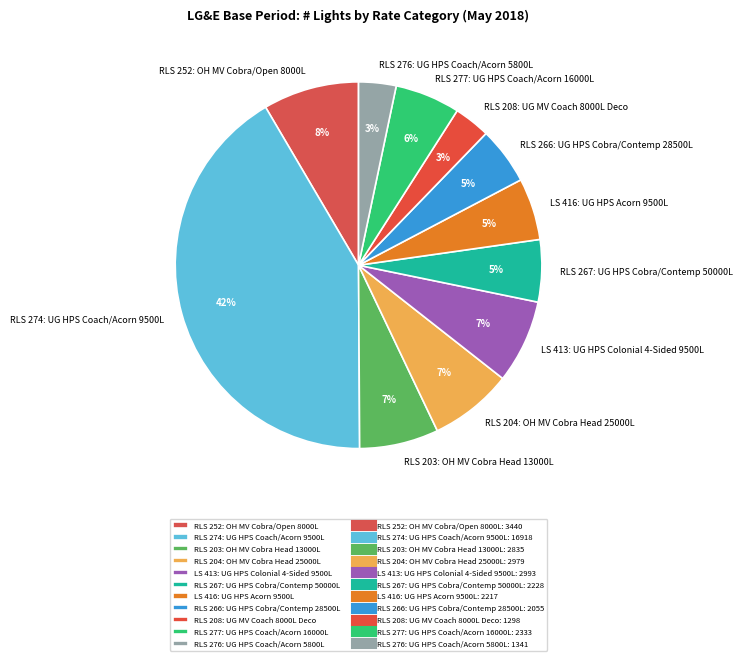

Is RLS 266: UG HPS Cobra/Contemp 28500L the majority of the pie?

No